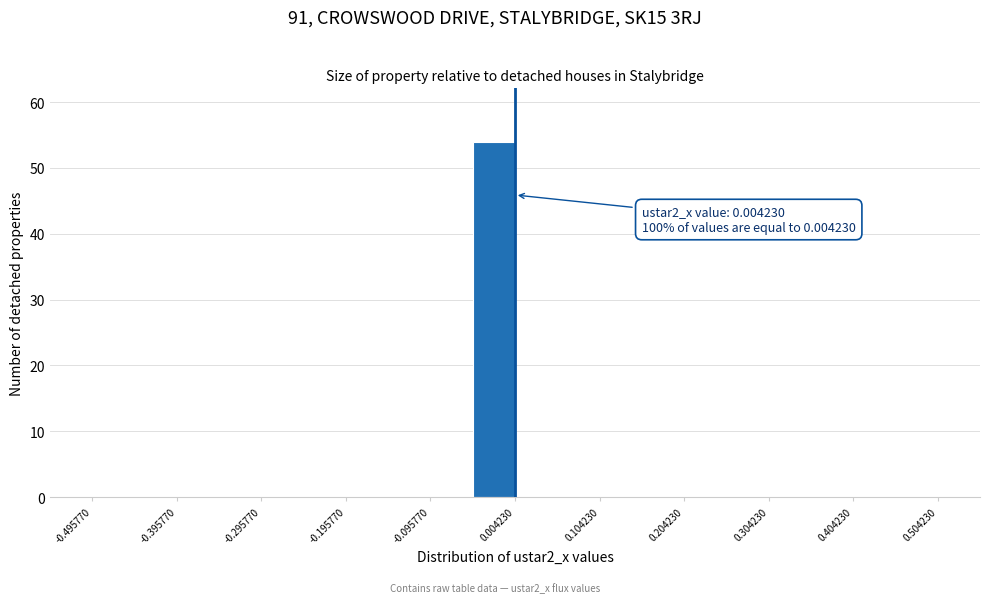

Over which range of the x-axis is the bar tallest?

-0.05 to 0.00